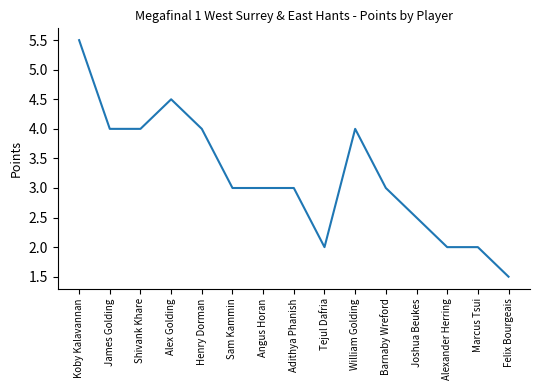

What is the difference between the maximum and minimum values?

4.0